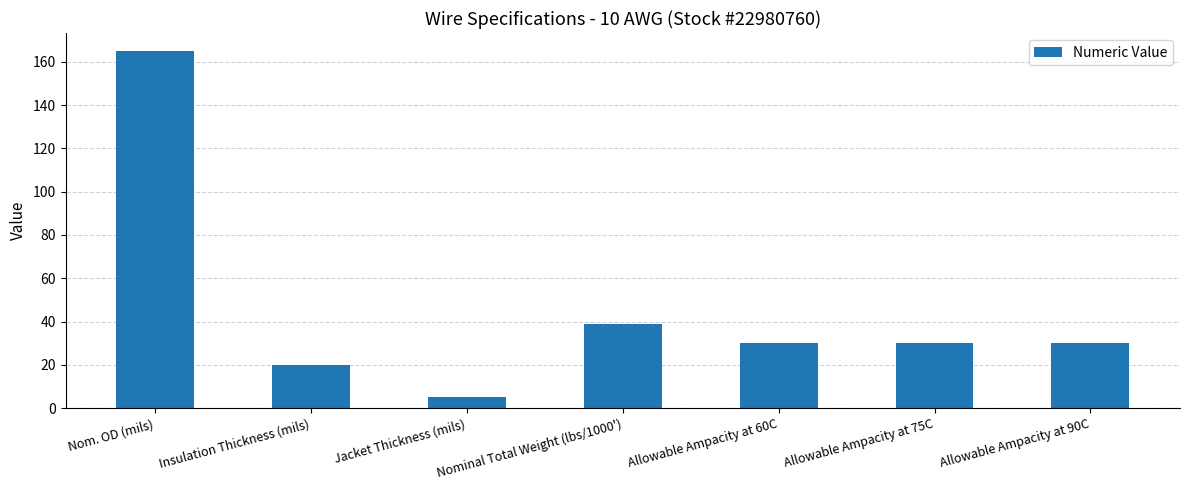

What position from the right is Insulation Thickness (mils)?

6